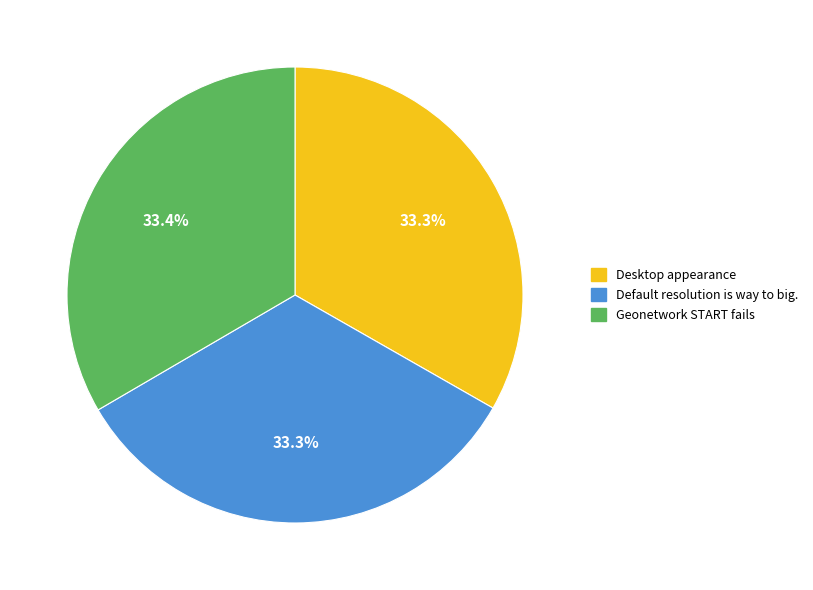

Approximately how many times larger is the value at Desktop appearance compared to Geonetwork START fails?

1.0